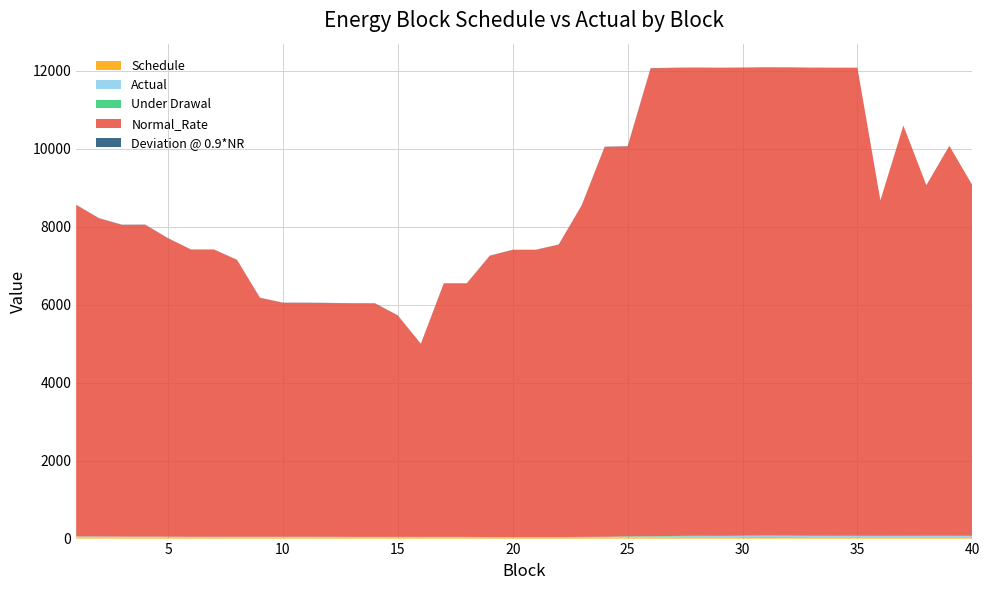

Reading left to right, what are all the values shown in this chart?

Schedule: 28.1	26.8	25.6	25.6	24.3	23.1	23.1	23.1	23.1	23.1	23.1	23.1	21.8	21.8	21.8	21.8	21.8	21.8	20.1	19.2	19.2	19.2	22.2	23.1	29.3	30.4	33.8	36.3	34.8	37.3	40.0	38.7	36.3	36.2	36.1	35.3	35.8	36.0	36.0	36.0
Actual: 21.2	21.5	20.2	20.8	19.7	19.7	20.1	19.1	18.8	18.5	18.7	15.2	17.2	17.5	18.0	16.3	17.5	16.4	16.0	14.9	15.4	15.0	15.1	14.1	17.3	19.8	23.1	26.5	29.1	31.7	29.9	30.4	30.8	32.2	32.6	34.2	35.3	34.9	34.9	32.2
Under Drawal: 6.8	5.3	5.3	4.8	4.6	3.3	3.0	4.0	4.2	4.5	4.4	7.9	4.6	4.4	3.8	5.5	4.3	5.4	4.2	4.3	3.8	4.2	7.0	9.0	12.1	10.5	10.7	9.8	5.7	5.6	10.1	8.3	5.5	4.0	3.5	1.1	0.5	1.1	1.1	3.8
Normal_Rate: 8500.2	8157.6	7993.3	7998.0	7650.8	7365.2	7365.5	7100.0	6127.2	6000.6	6000.2	5993.8	5989.7	5989.1	5677.1	4949.8	6500.3	6500.8	7213.2	7365.5	7365.7	7500.7	8500.6	10000.4	10000.4	12000.0	12000.0	12000.0	12000.0	12000.0	12000.0	12000.0	12000.0	12000.0	11999.5	8600.3	10520.2	8989.9	10000.0	8990.0
Deviation @ 0.9*NR: 5.6	5.3	5.1	4.8	4.6	3.3	3.0	4.0	4.2	4.5	4.4	4.6	4.4	4.4	3.8	4.4	4.3	4.4	4.0	3.8	3.8	3.8	4.4	4.6	5.9	6.1	6.8	7.3	5.7	5.6	8.0	7.7	5.5	4.0	3.5	1.1	0.5	1.1	1.1	3.8